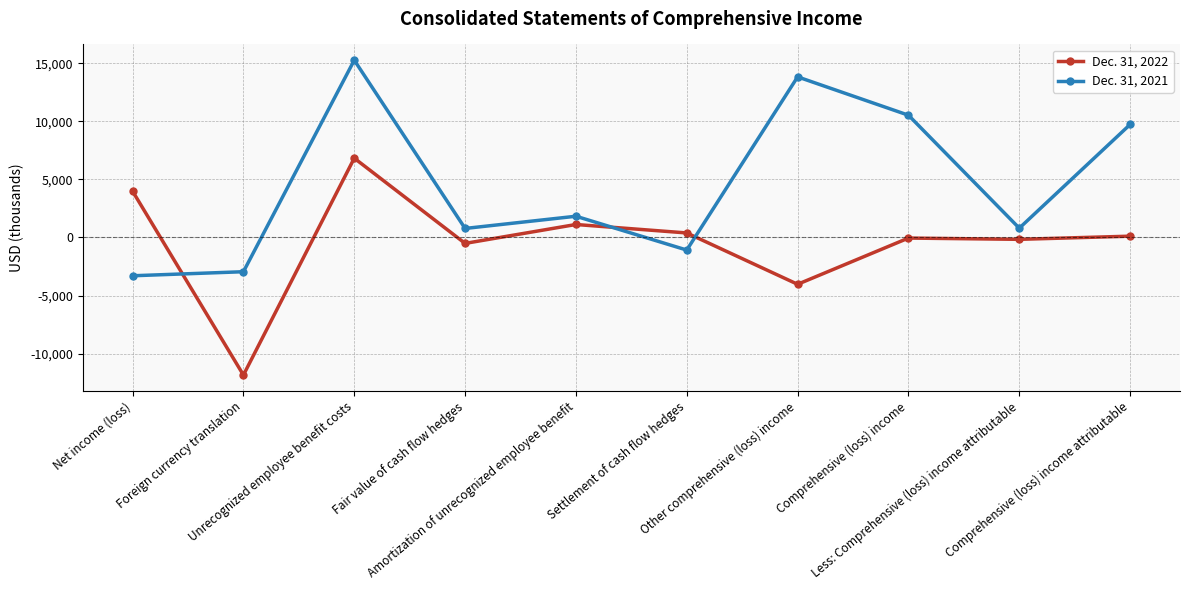

What are all the series names shown in the legend?

Dec. 31, 2022, Dec. 31, 2021